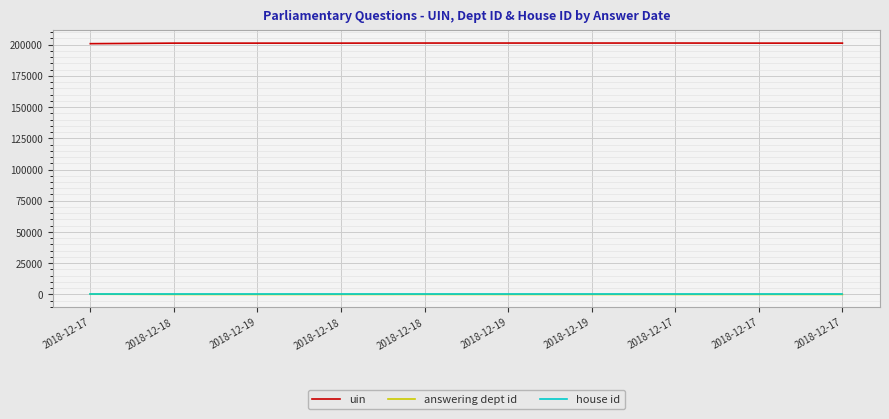

What is the label of the 2nd point from the left?

2018-12-18